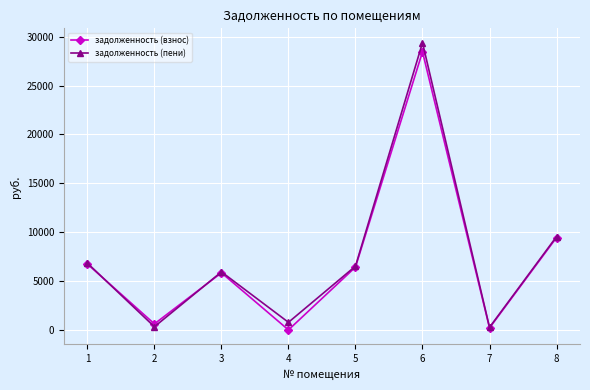

What is the difference between the maximum and minimum values in the задолженность (пени) series?

29124.9